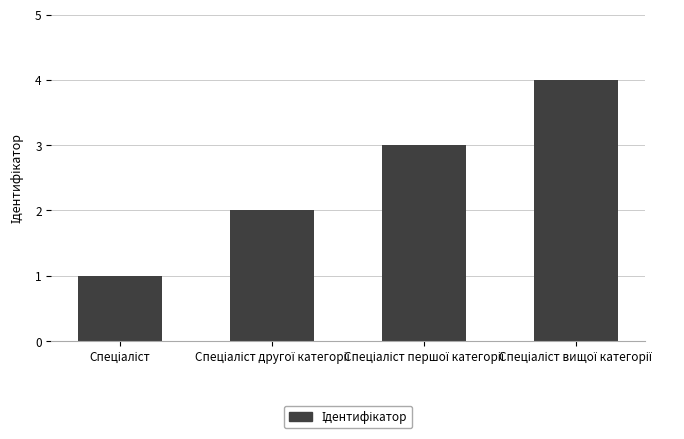

What is the sum of all values?

10